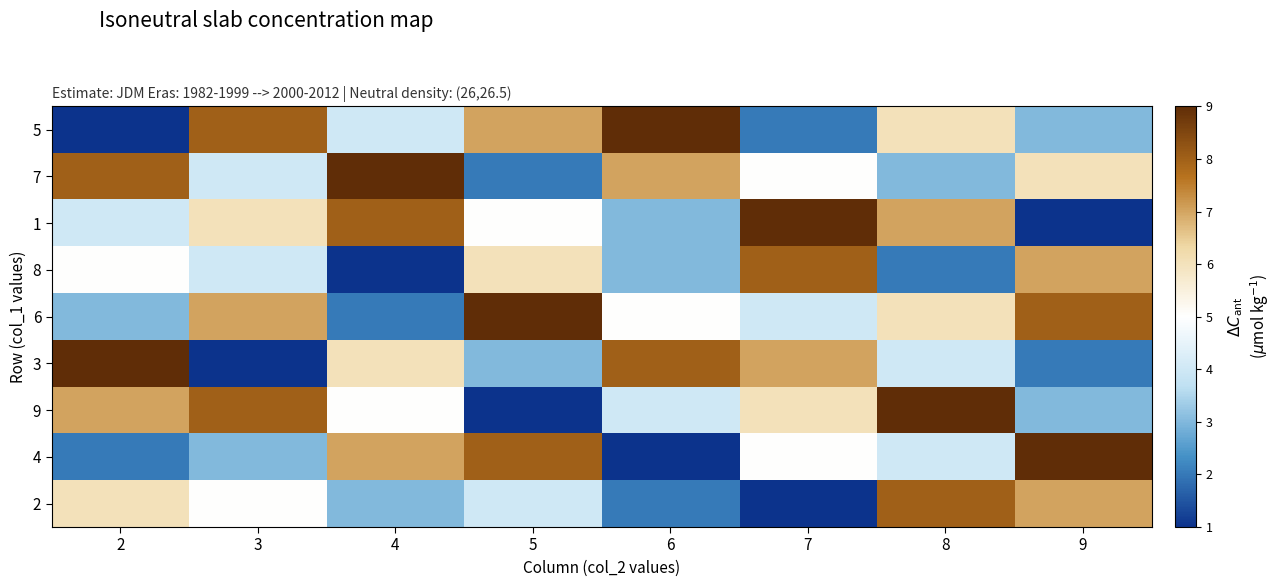

Rank the series by their maximum value, from highest to lowest.

5, 7, 1, 6, 3, 9, 4, 8, 2